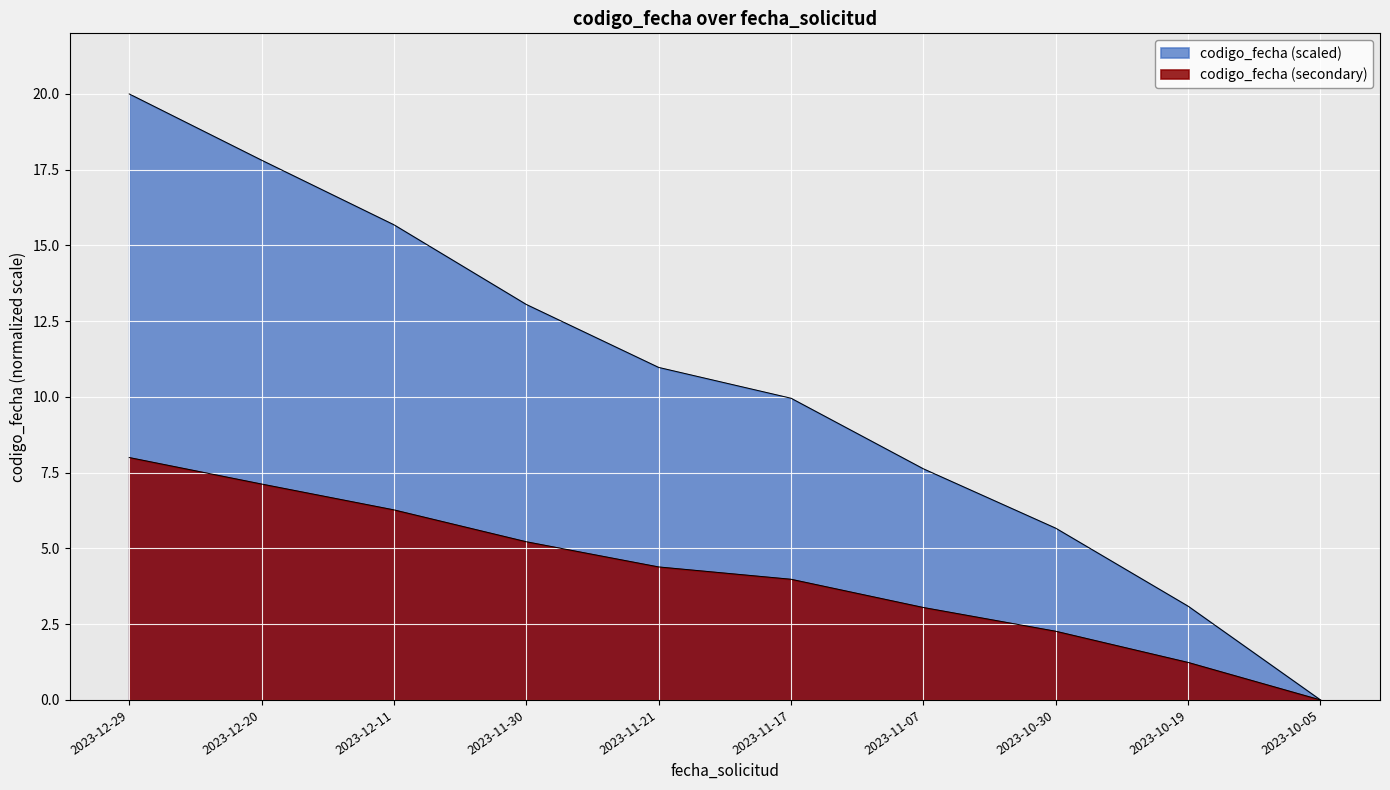

The value at 2023-10-19 is 1.2. True or false?

True